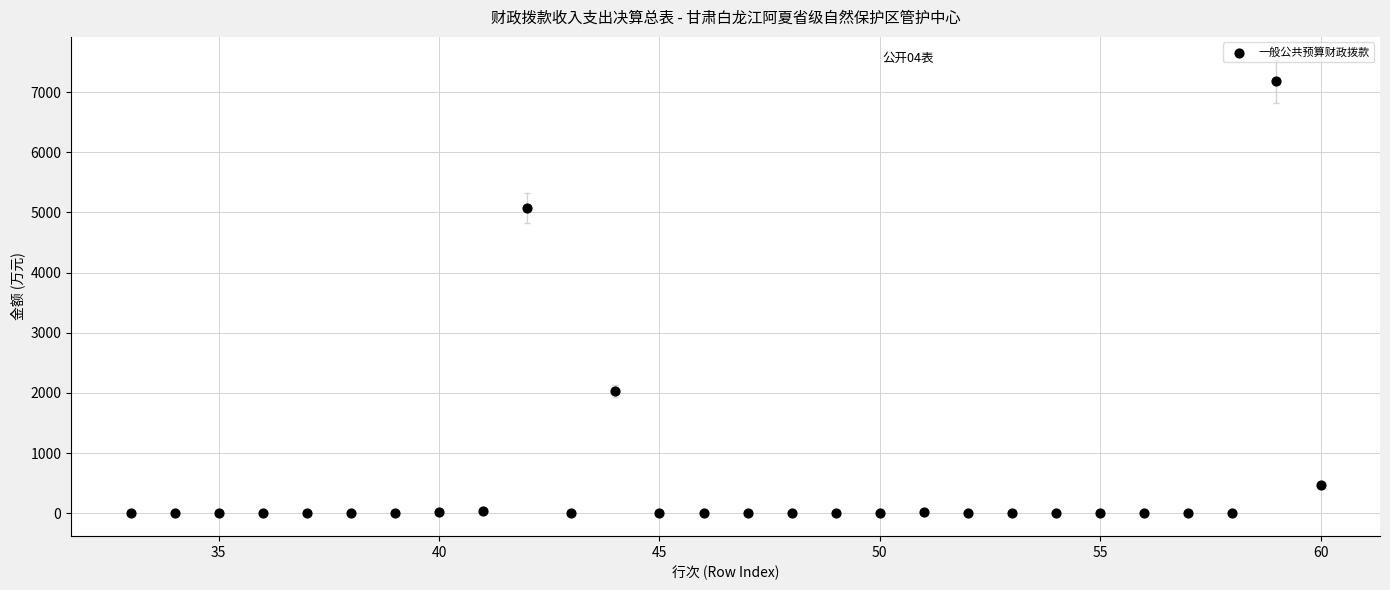

What is the range of X values (max minus min)?

27.0